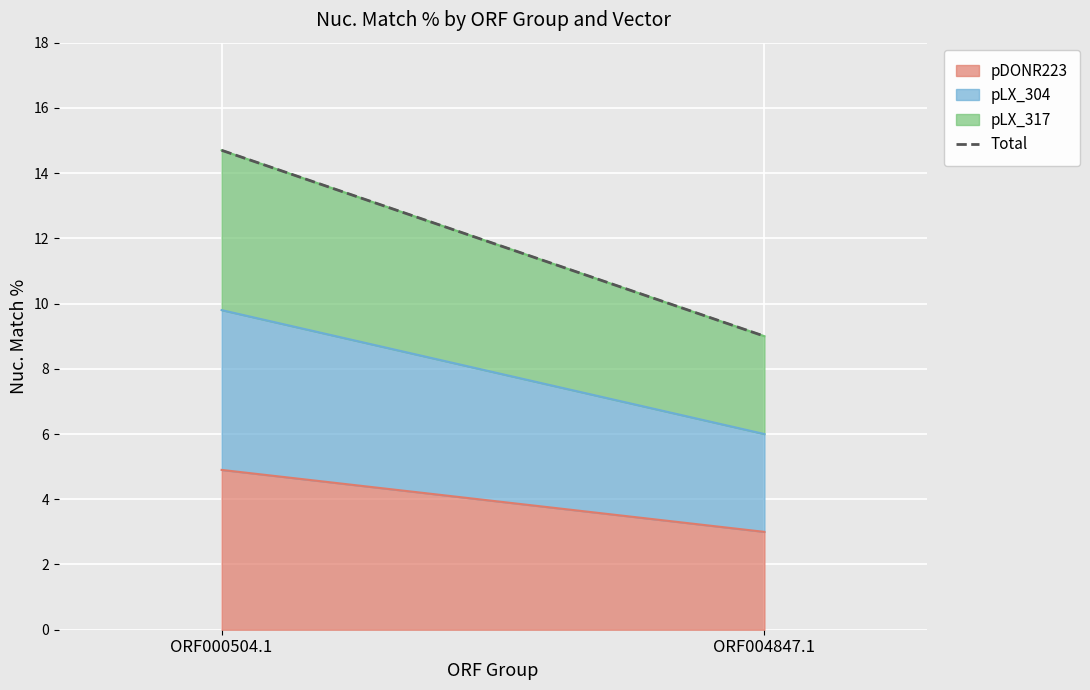

True or false: the data shows 5.3 at ORF000504.1.

False